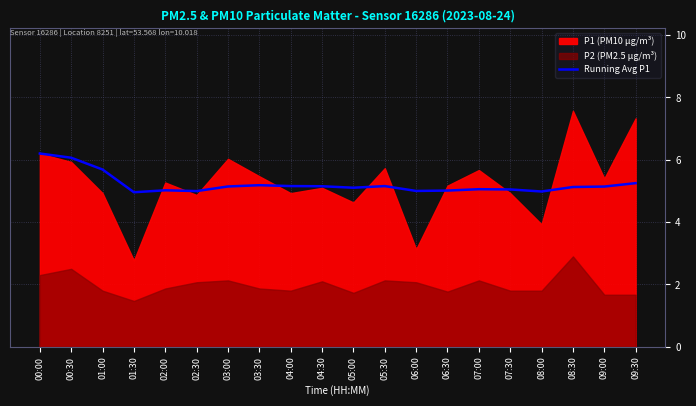

What is the highest value of the Running Avg P1 series?

6.2